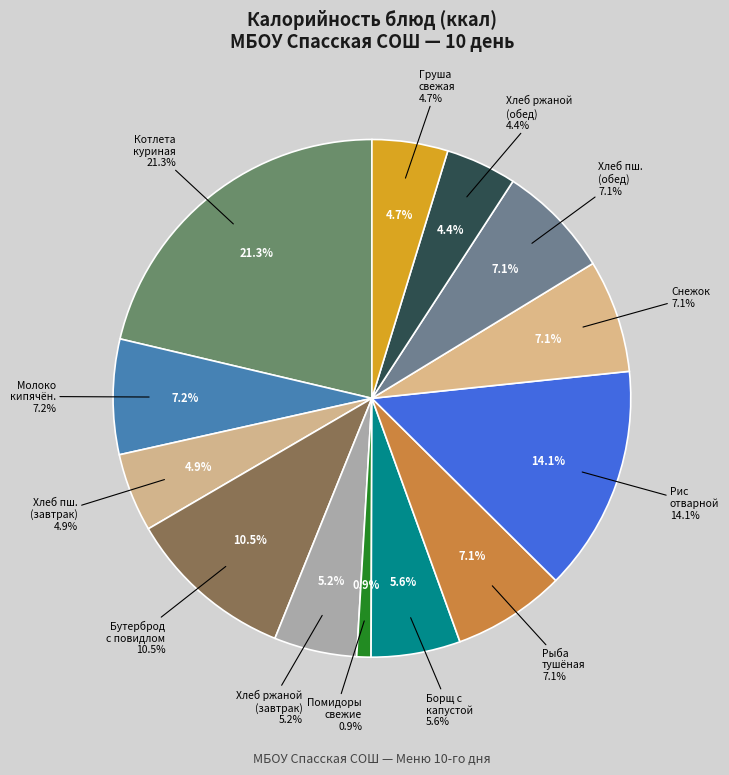

Combined, what portion of the pie is овощи натуральные свежие, помидоры and хлеб пшеничный (обед)?

8.0%